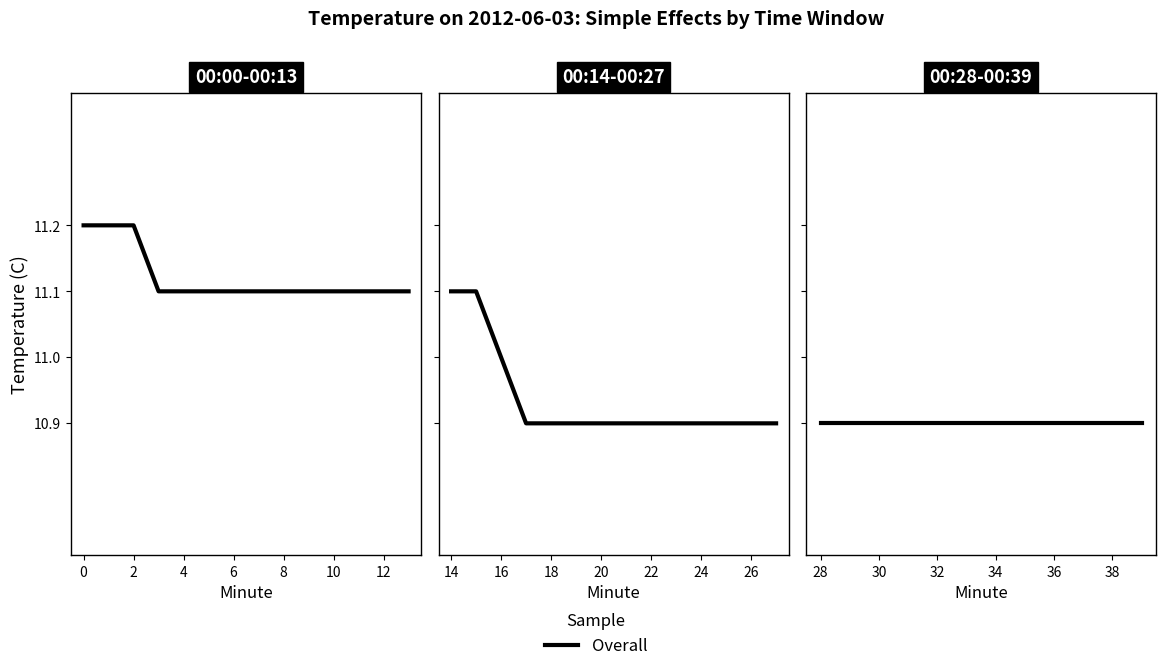

Count the values in the range 10 to 11.

24